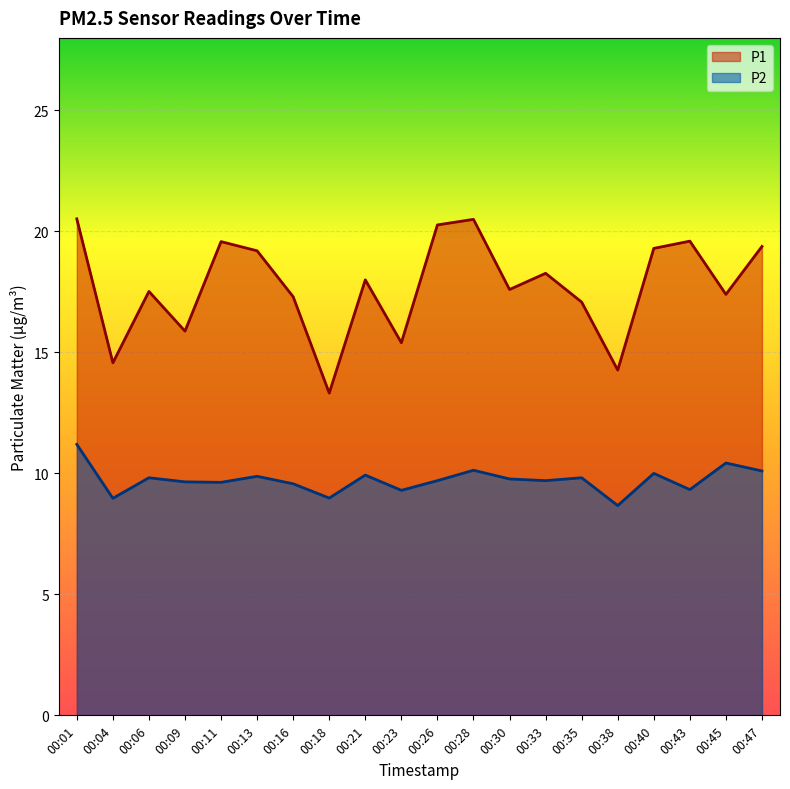

At which category does the chart reach its minimum across all series?

00:38